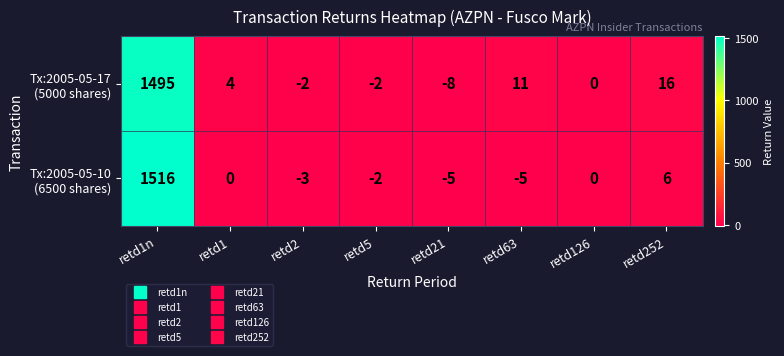

At which category is the sum across all series the highest?

retd1n